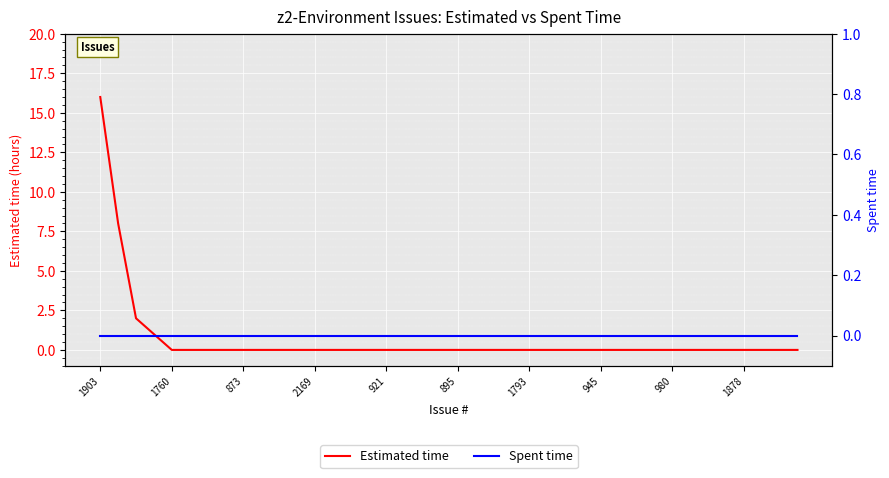

Rank the series by their average value, from highest to lowest.

Estimated time, Spent time